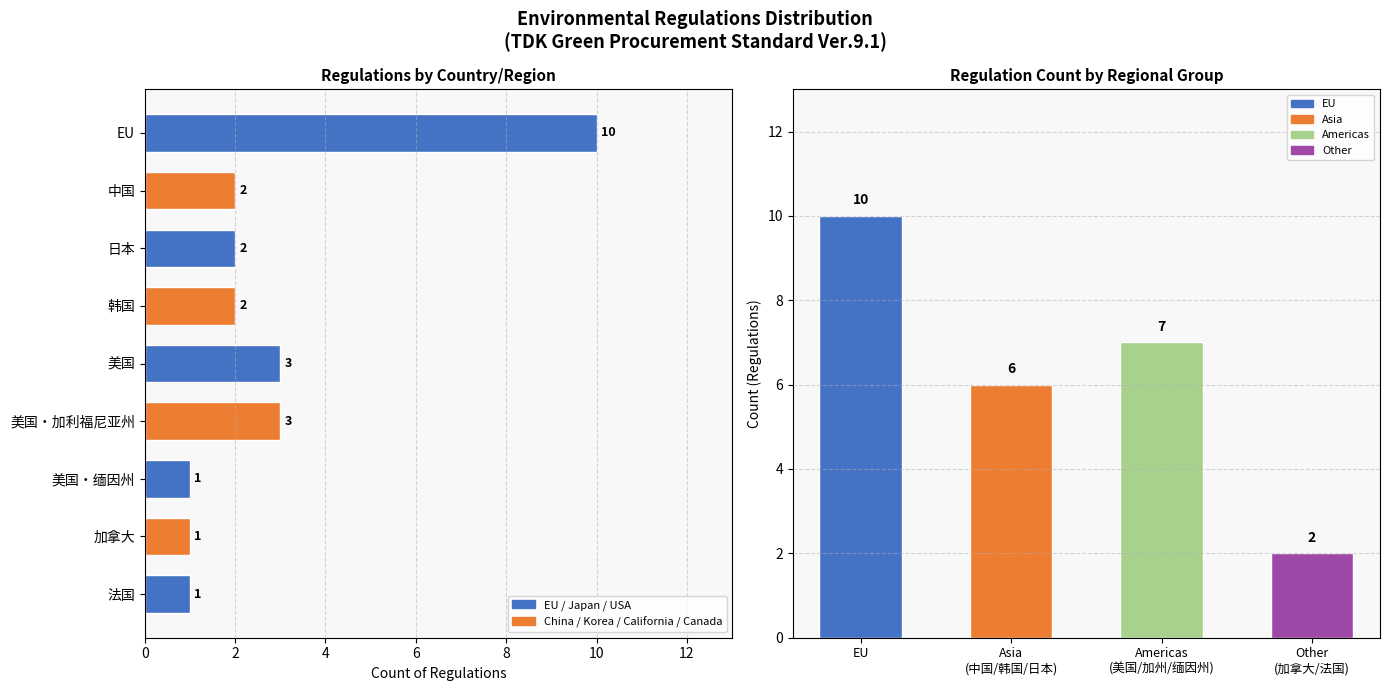

Count the number of values greater than 2.

3